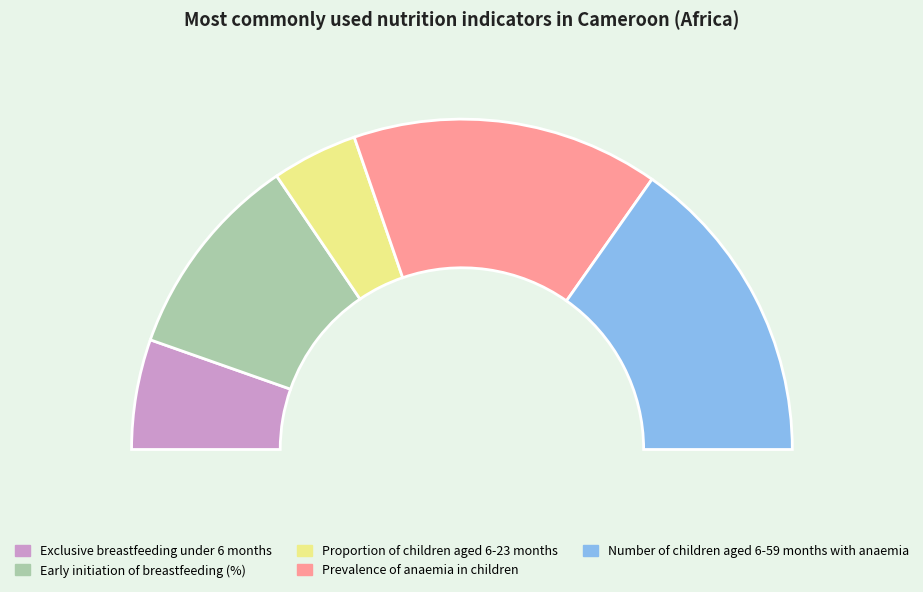

What is the ratio of the value at Proportion of children aged 6-23 months to the value at Exclusive breastfeeding under 6 months?

0.8